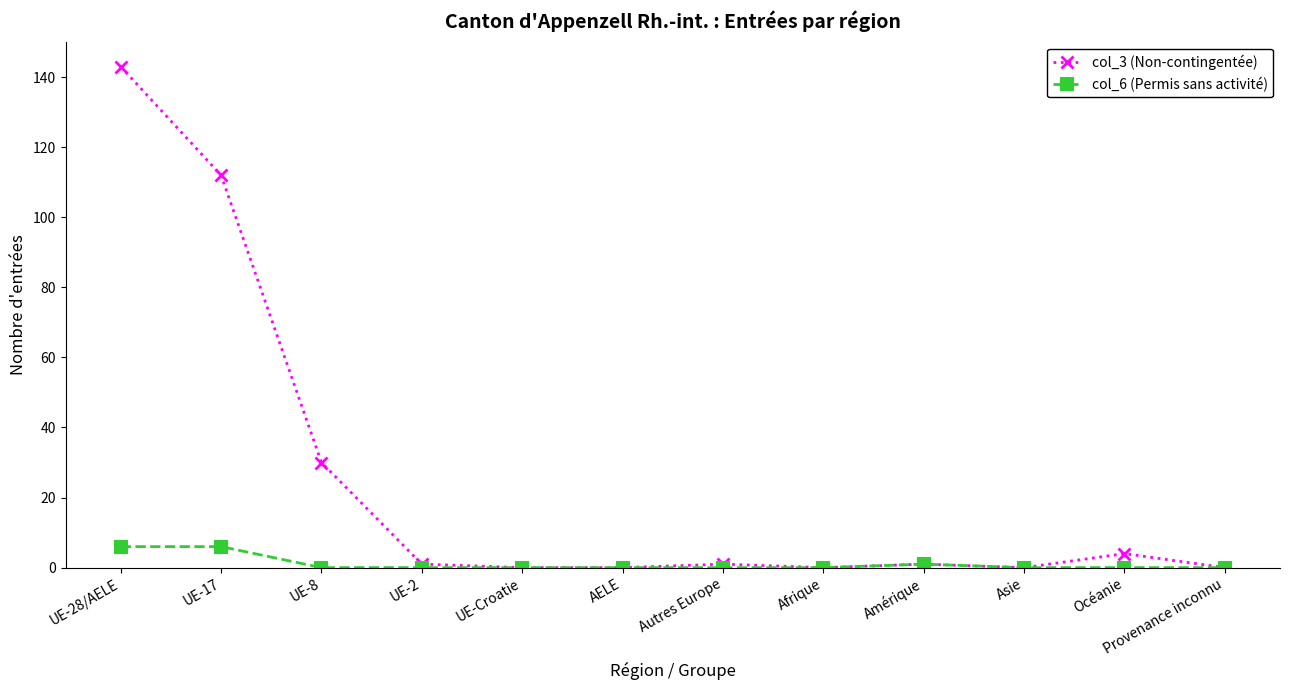

Count the number of categories in the chart.

12